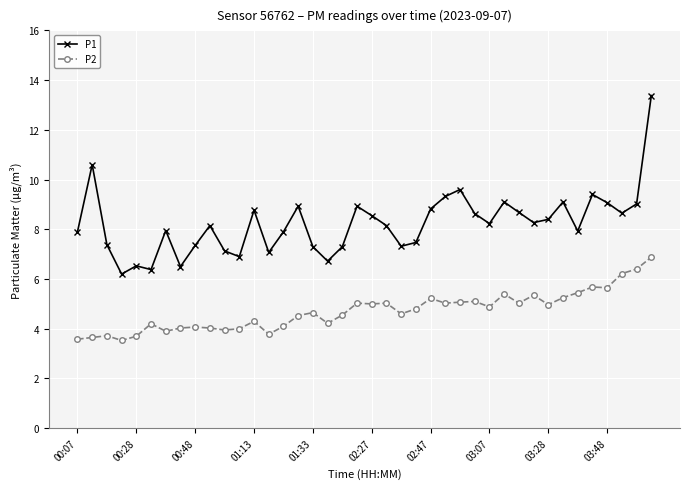

What is the sum of all P2 values?

188.5